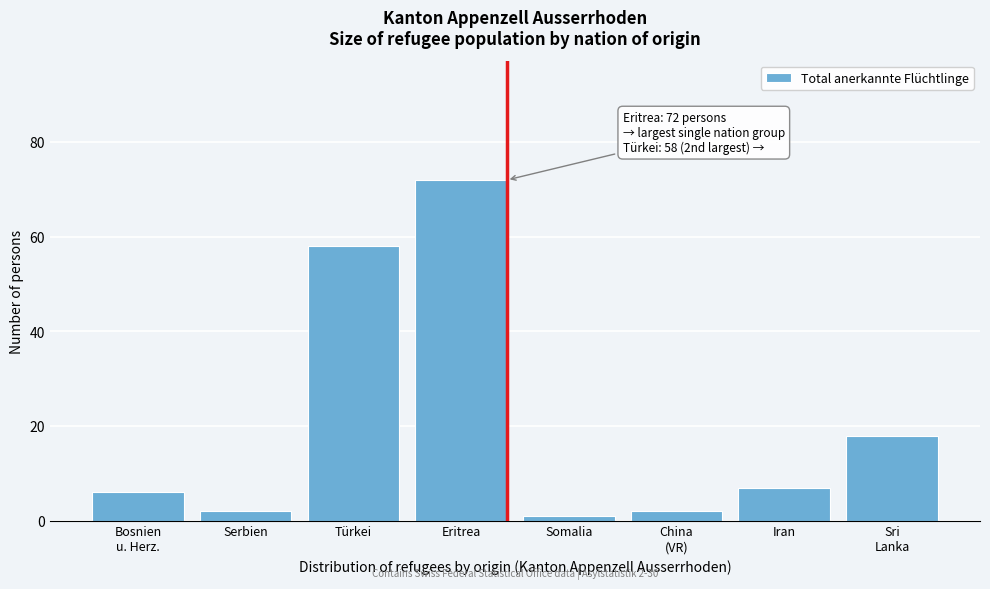

Reading right to left, transcribe all the data shown in this chart.

18	7	2	1	72	58	2	6